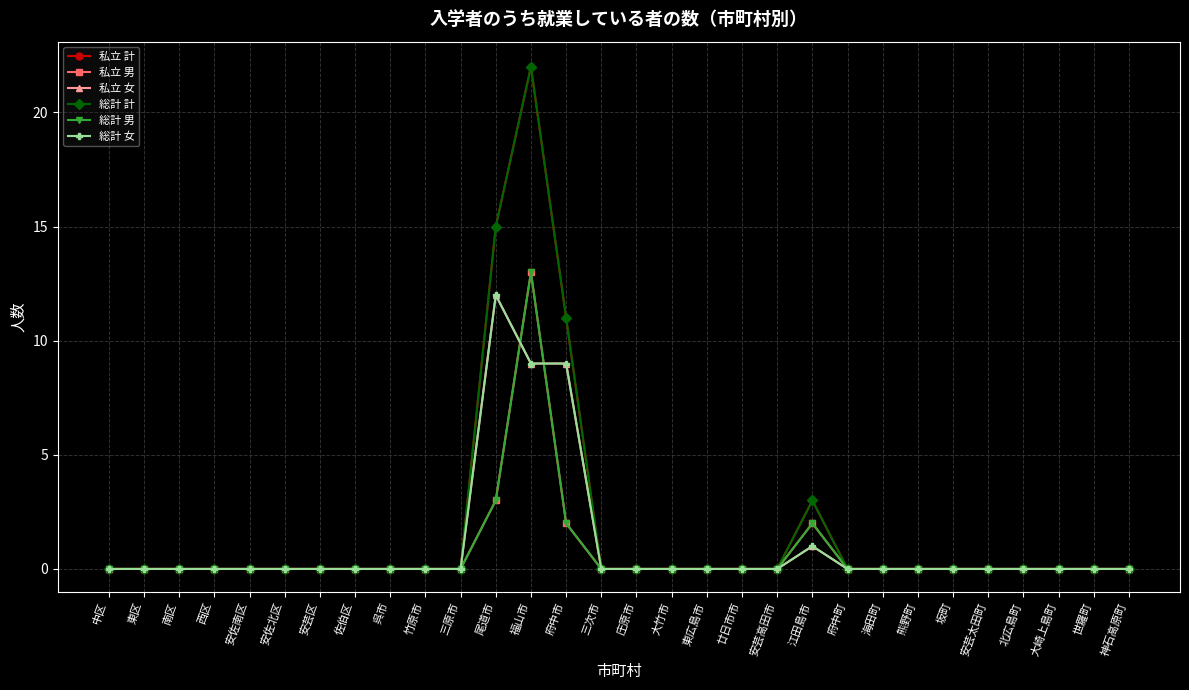

How many lines are shown in the chart?

6